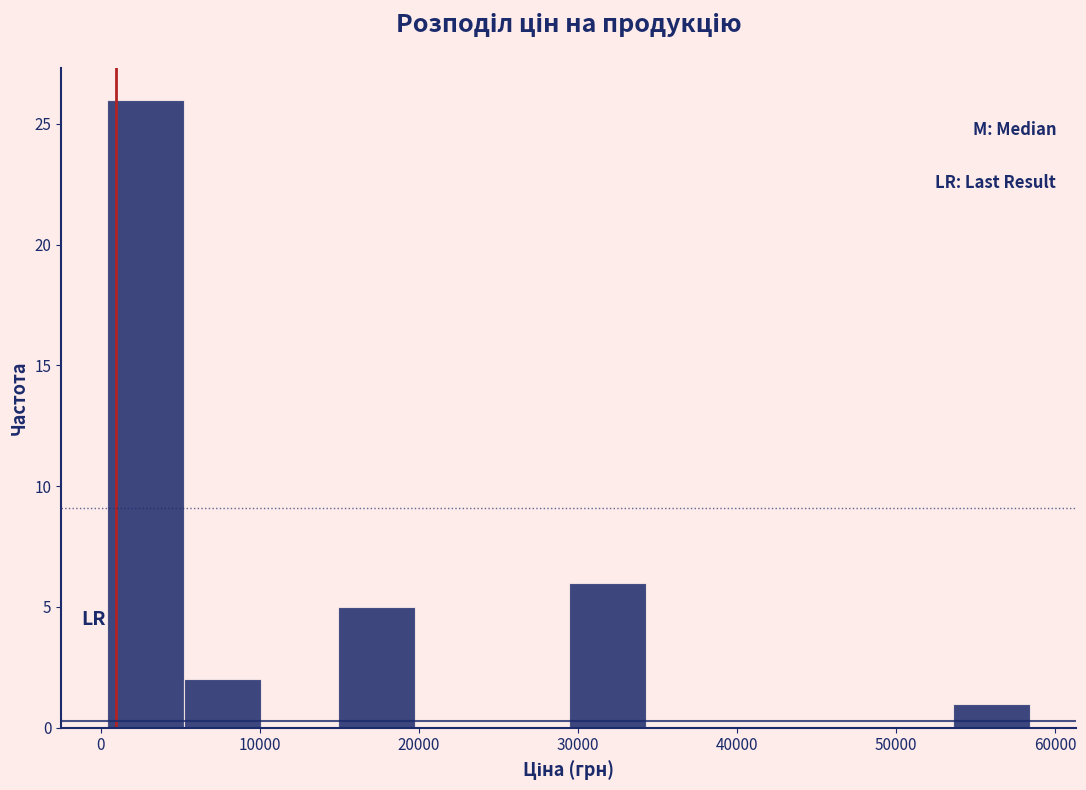

Which range on the x-axis has the tallest bar?

0 to 5000